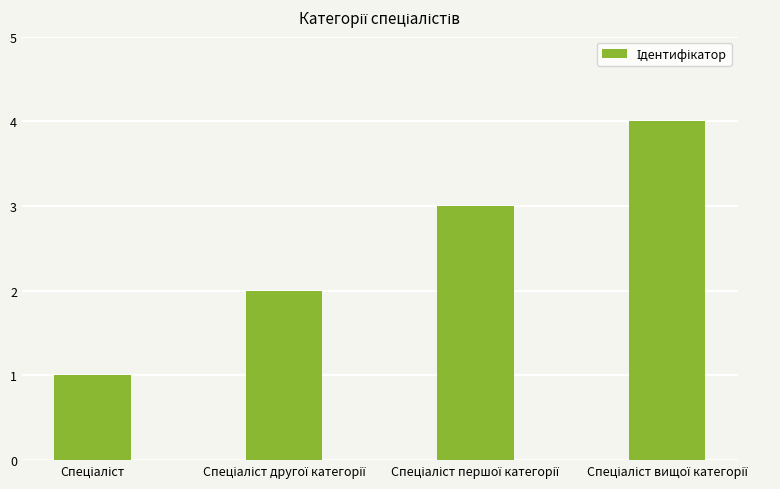

Reading right to left, extract all data points from this chart.

4	3	2	1